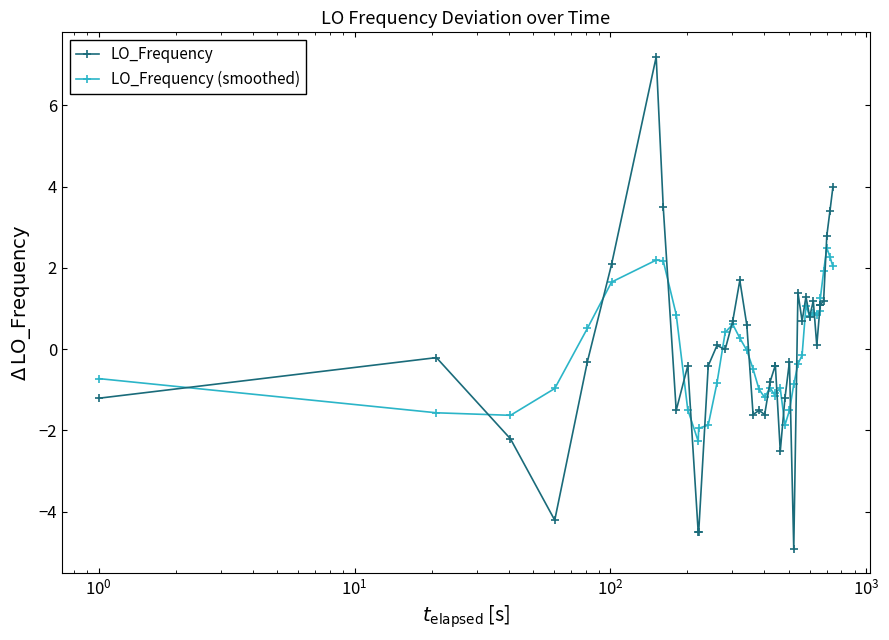

Does the chart display data point markers on the line(s)?

Yes